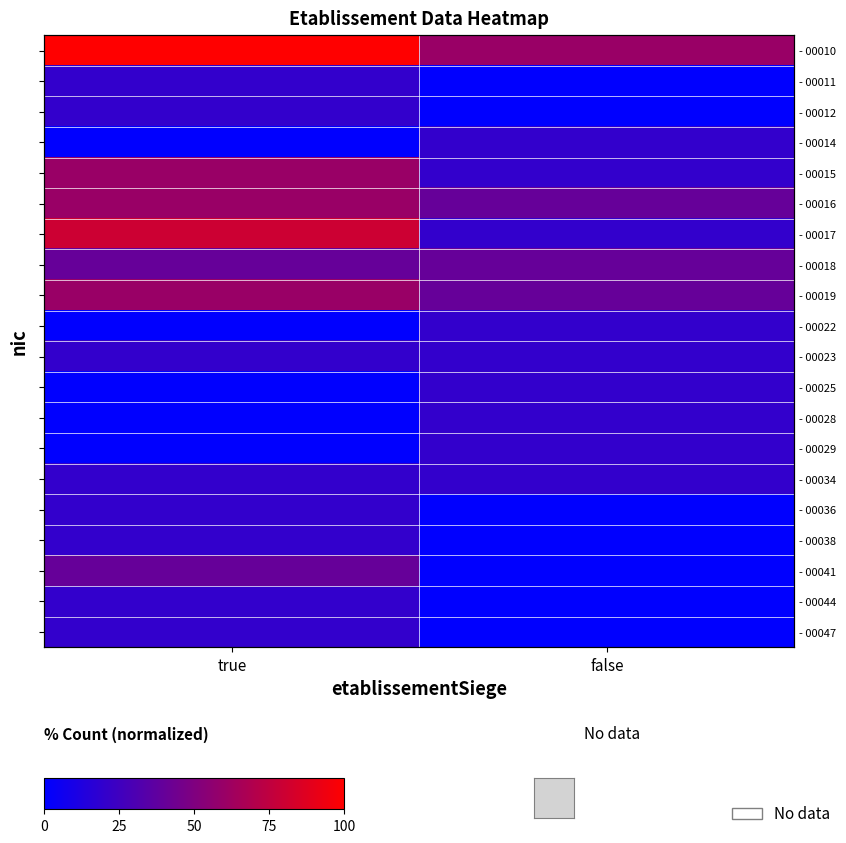

Between true and false, which is larger?

true